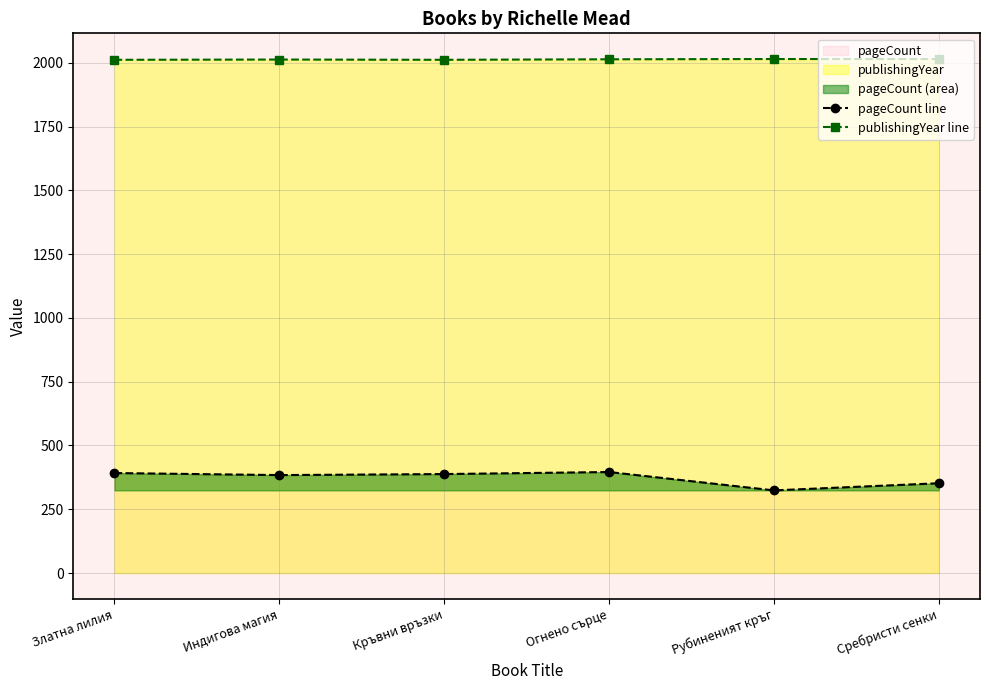

At which label does publishingYear line reach its minimum?

Златна лилия